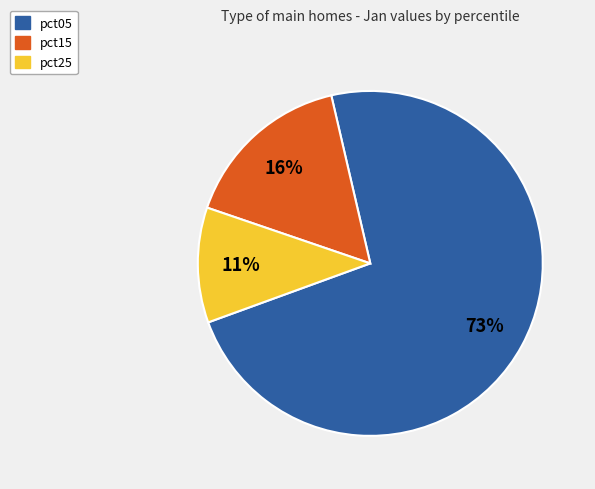

How many segments does this pie chart have?

3